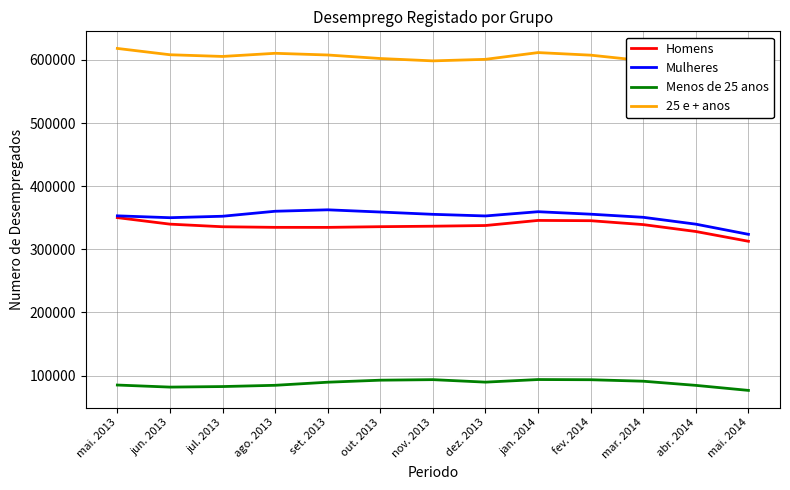

Which series has the widest spread of values?

25 e + anos